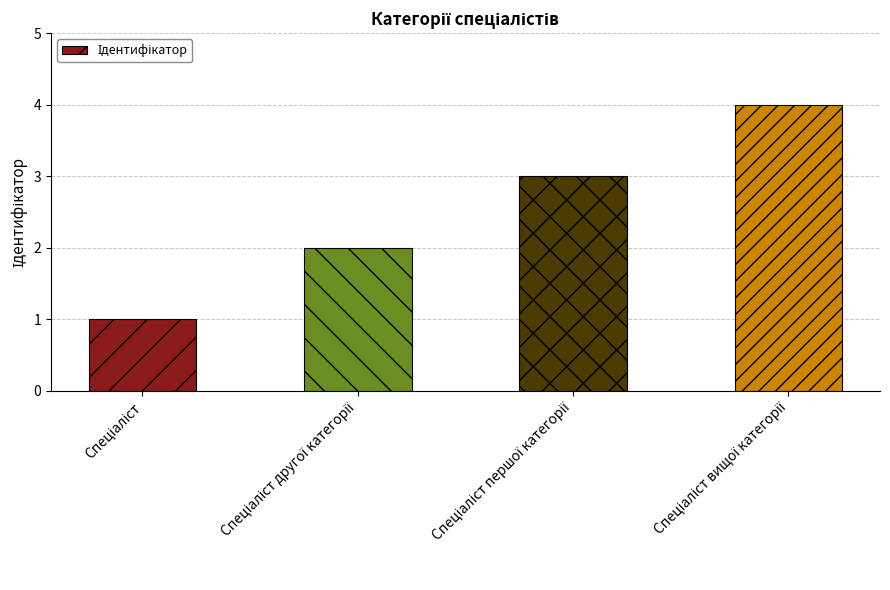

Reading left to right, transcribe all the data shown in this chart.

1	2	3	4